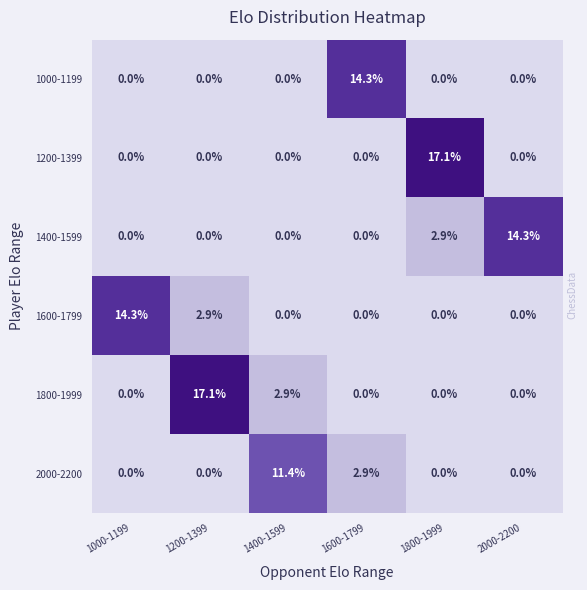

What is the total value across all series at 1000-1199?

14.3